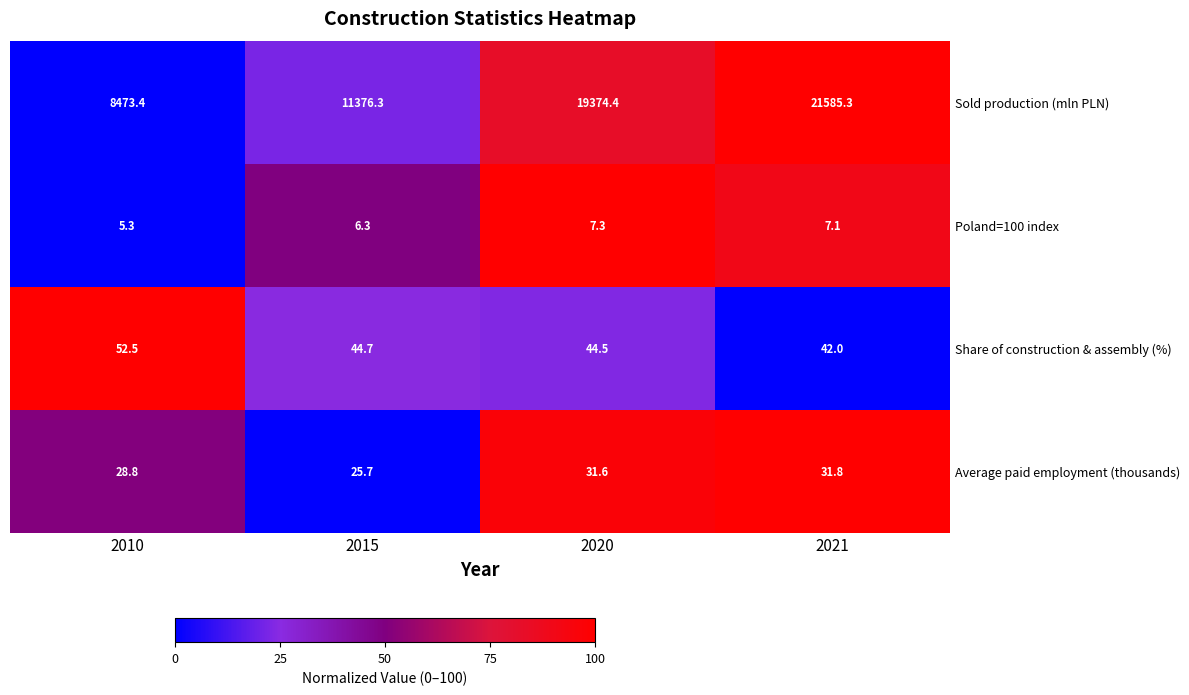

Where does the Share of construction & assembly (%) series first go above 44?

2010